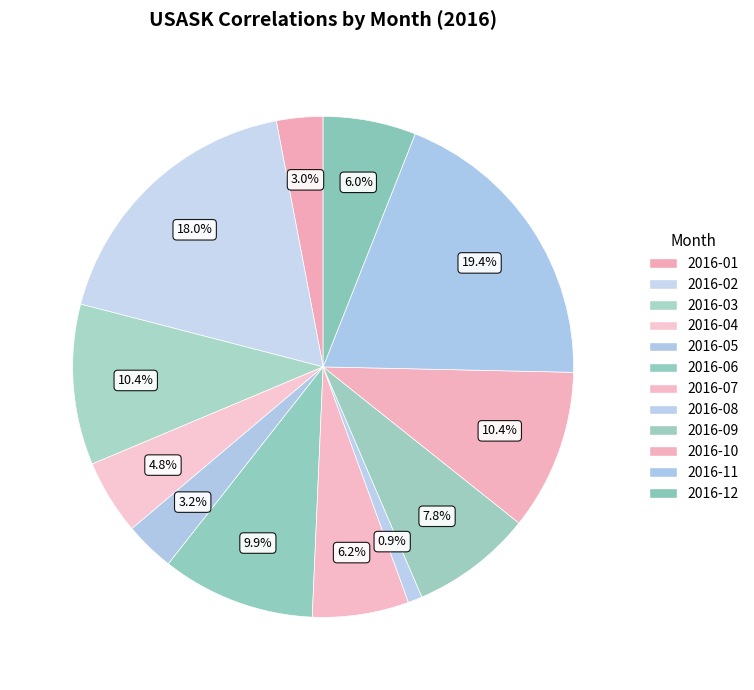

Count the number of slices in the pie.

12